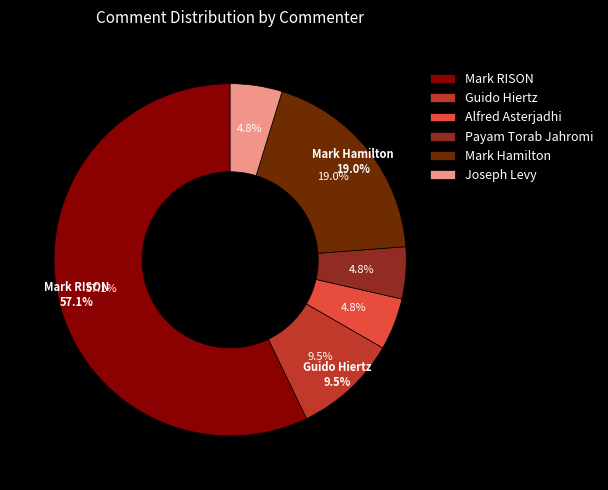

Which slice is the smallest?

Alfred Asterjadhi